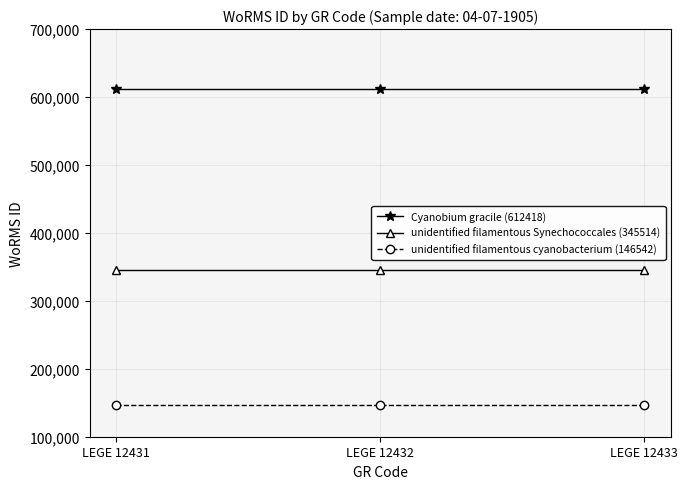

Reading right to left, transcribe all the data shown in this chart.

Cyanobium gracile (612418): 612418	612418	612418
unidentified filamentous Synechococcales (345514): 345514	345514	345514
unidentified filamentous cyanobacterium (146542): 146542	146542	146542